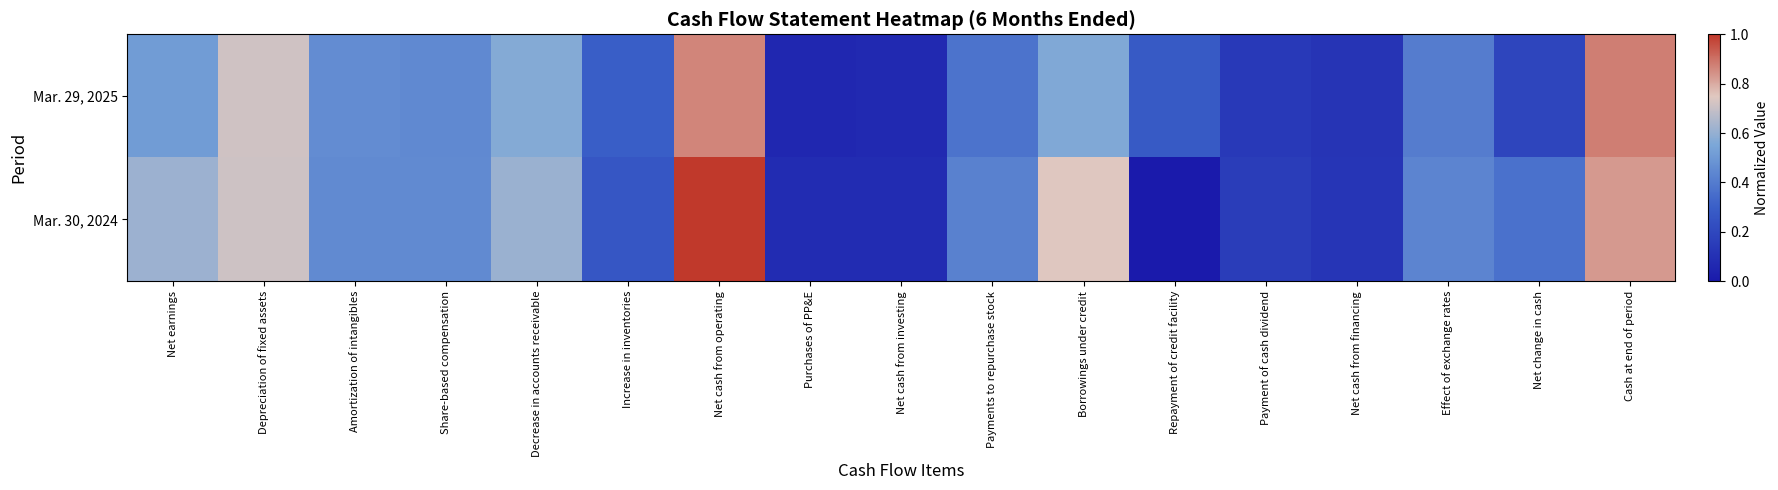

What is the total value across all series at Decrease in accounts receivable?

1.2